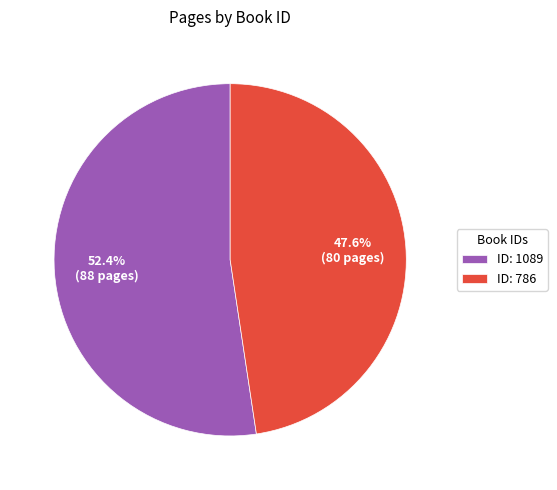

Which slice represents more than half of the pie?

ID: 1089